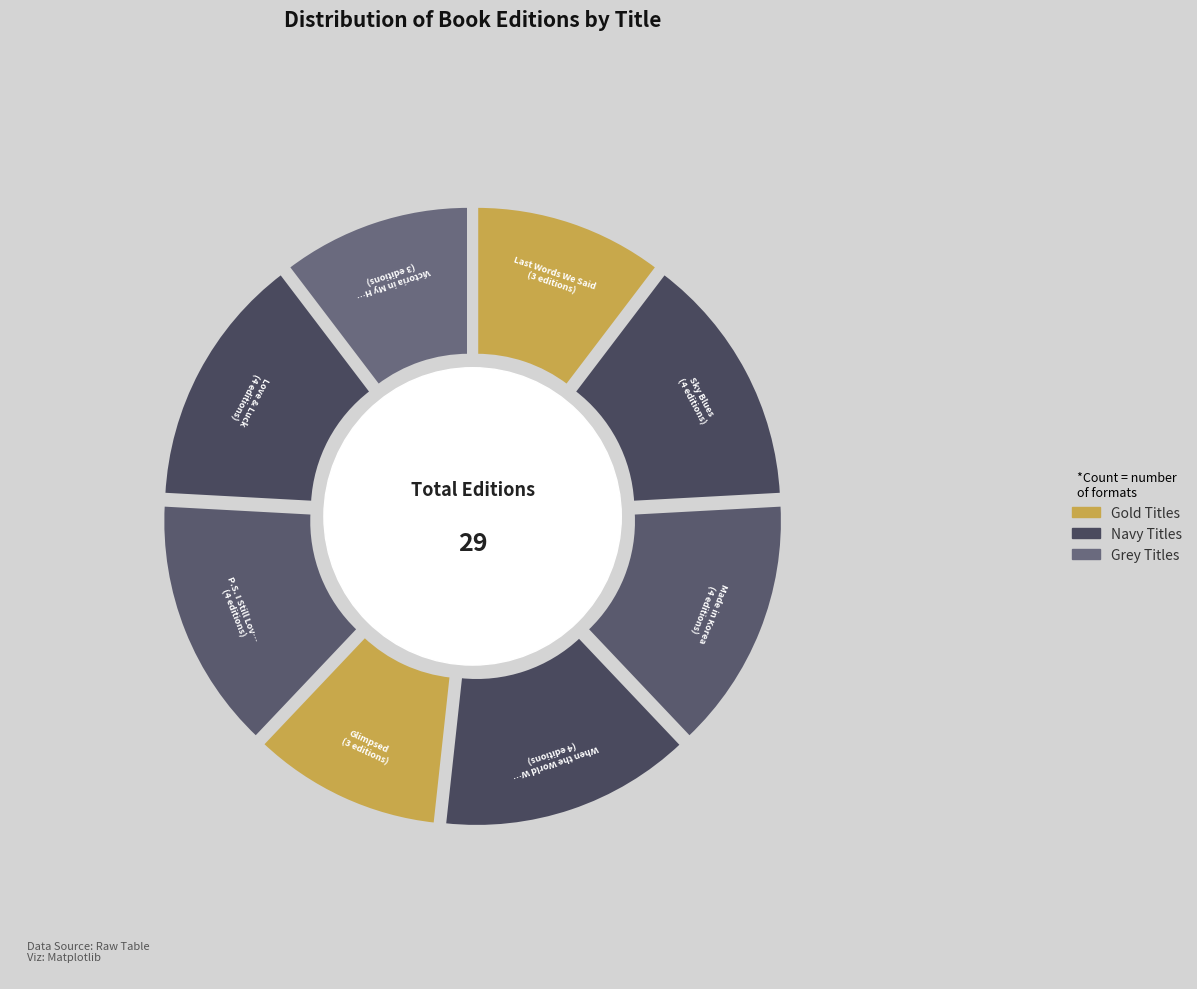

What is the smallest slice in the pie chart?

Last Words We Said